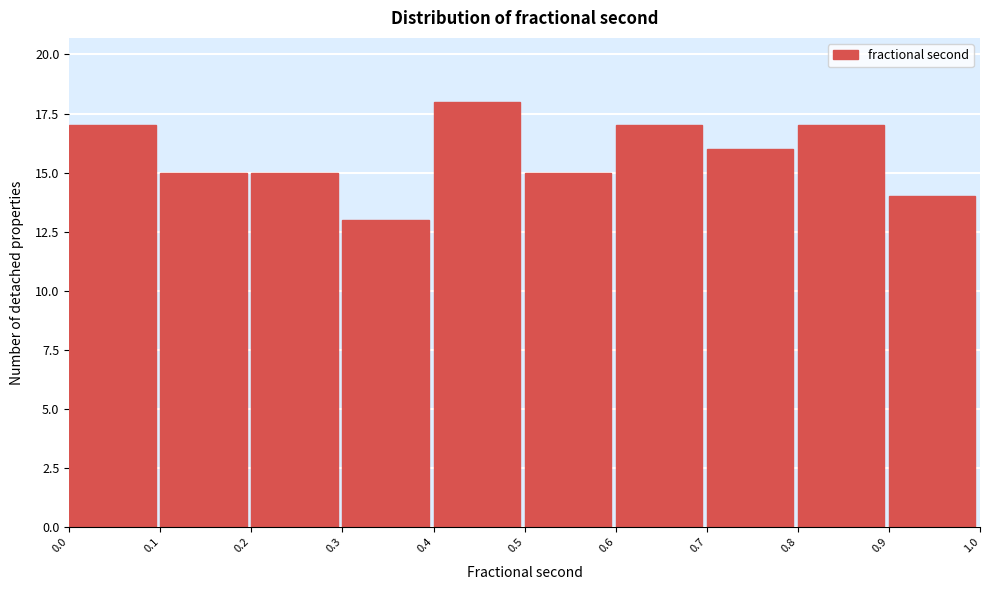

Reading left to right, list every bar in this chart as the range it spans on the x-axis followed by its height. The values are not printed on the chart, so give them approximately, as read against the axis.

0.0 to 0.1: 17
0.1 to 0.2: 15
0.2 to 0.3: 15
0.3 to 0.4: 13
0.4 to 0.5: 18
0.5 to 0.6: 15
0.6 to 0.7: 17
0.7 to 0.8: 16
0.8 to 0.9: 17
0.9 to 1.0: 14